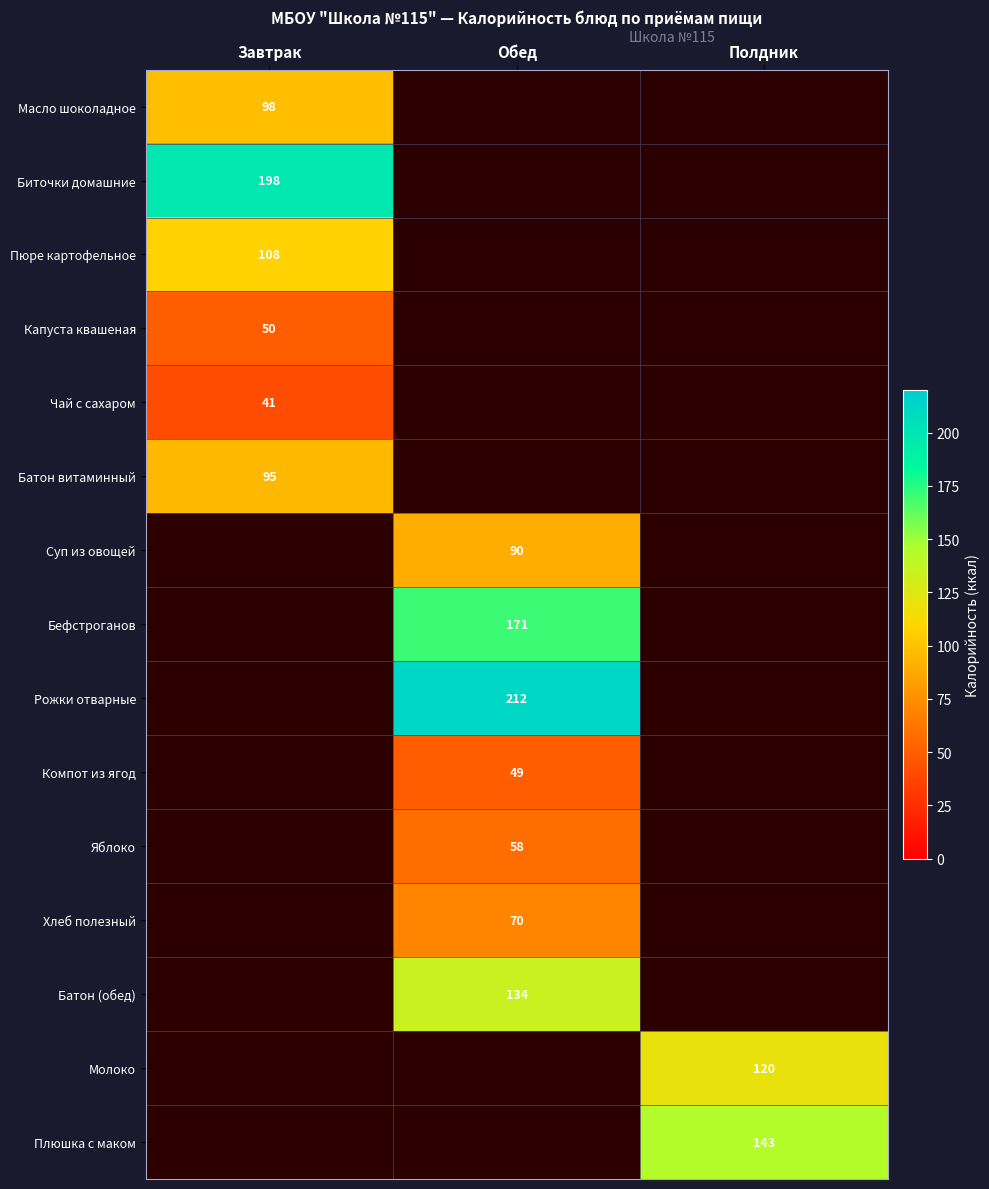

The value of Рожки отварные at Обед is 341. True or false?

False